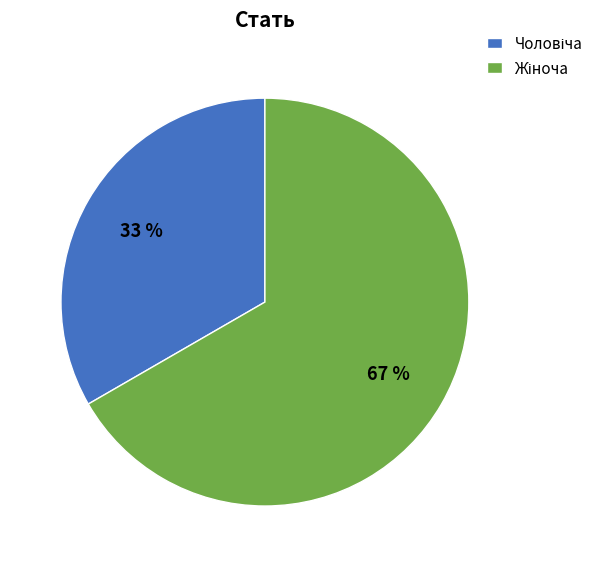

Does any single category account for the majority?

Yes